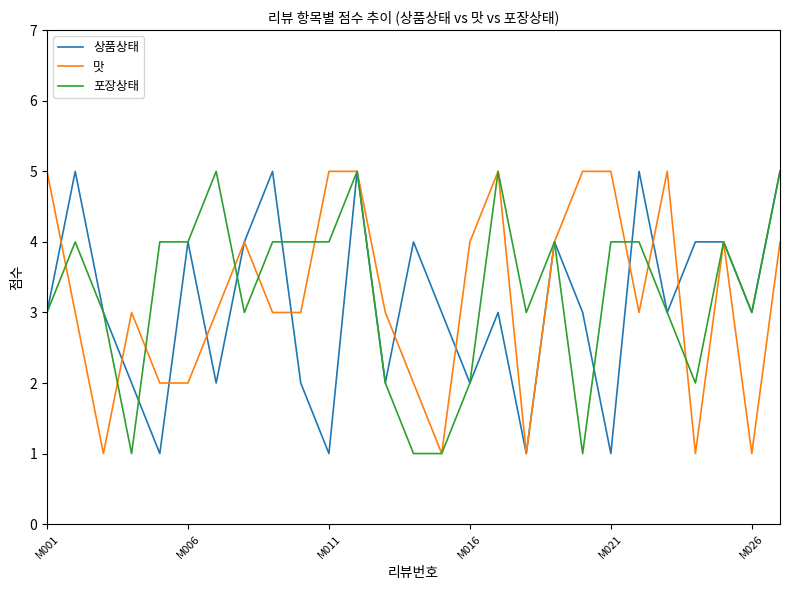

What is the highest value of the 상품상태 series?

5